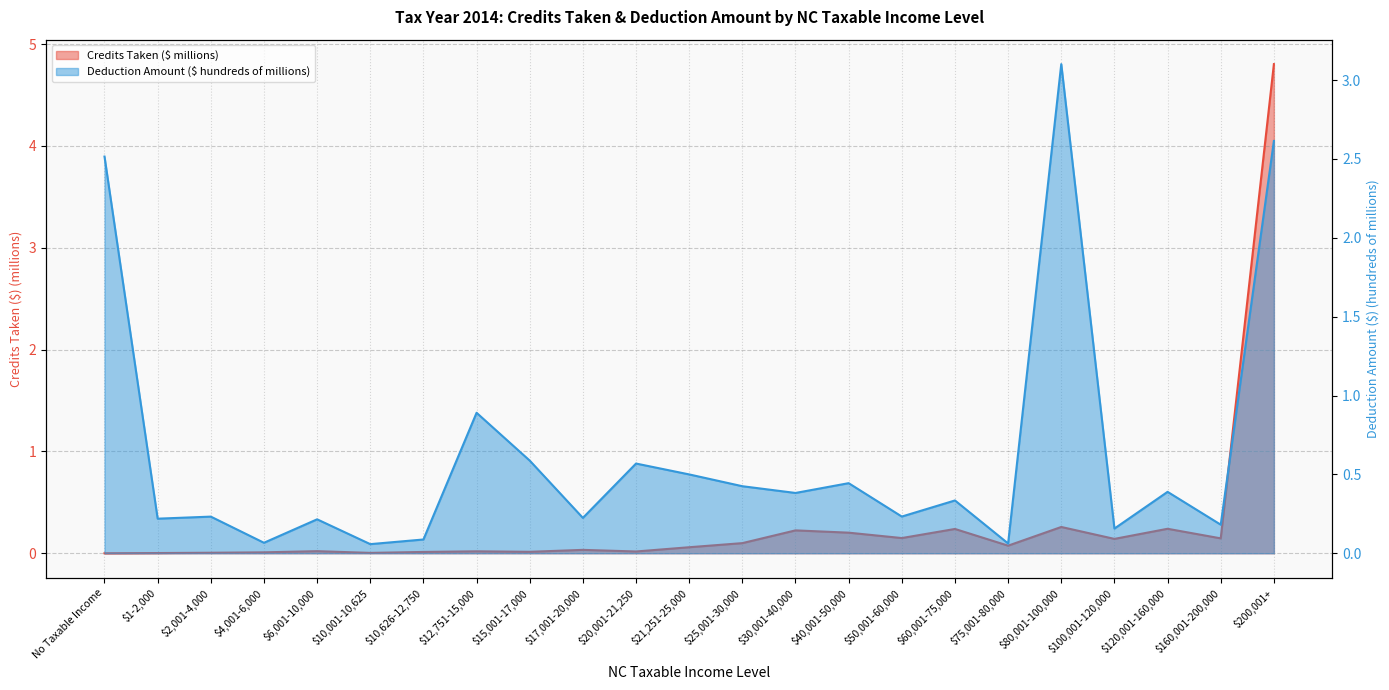

What is the value of the Deduction Amount point at the 8th from the left?

0.9